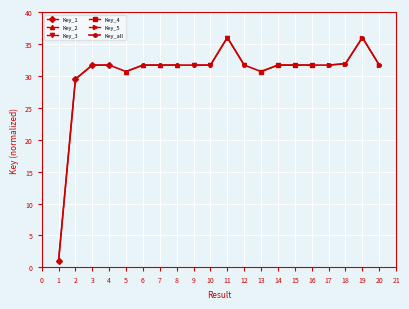

Approximately how many times larger is the value at 7 compared to 11?

0.9